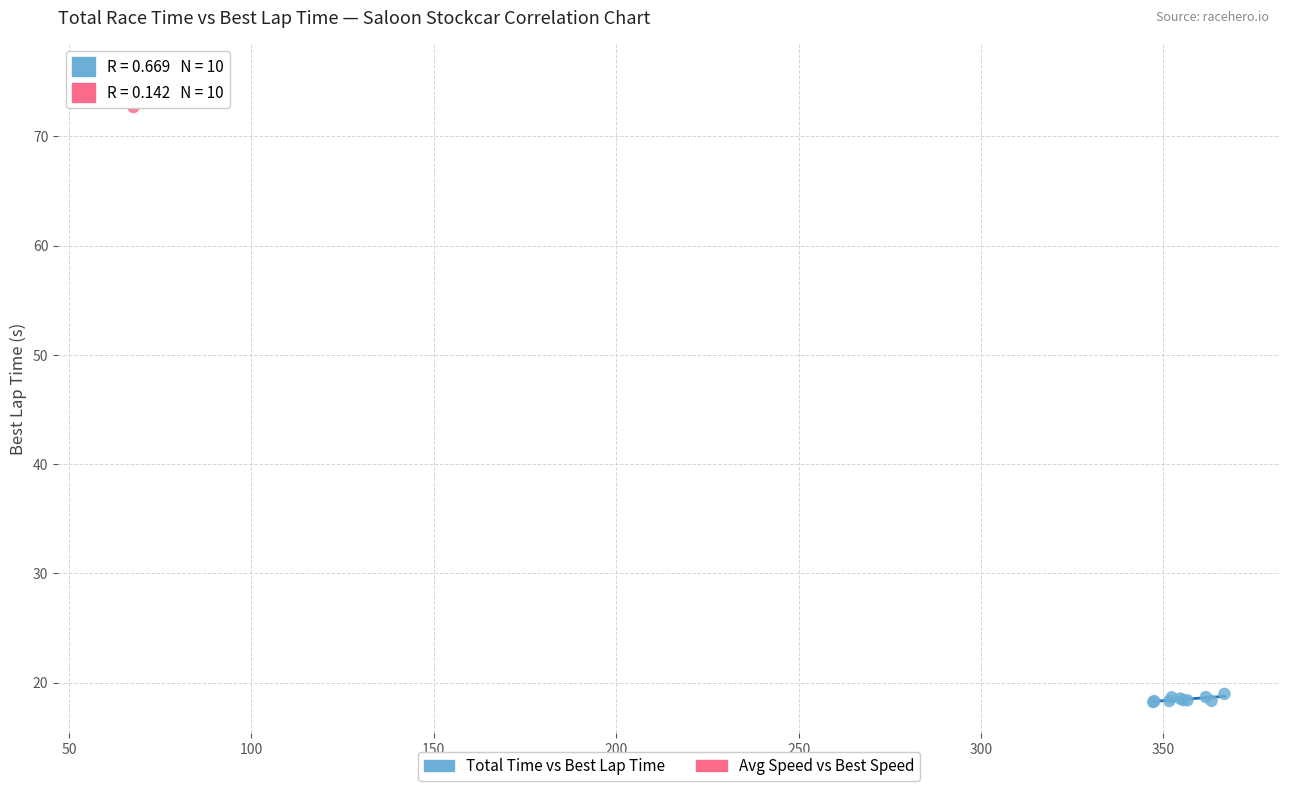

Which series has the widest spread of Y values?

Avg Speed vs Best Speed